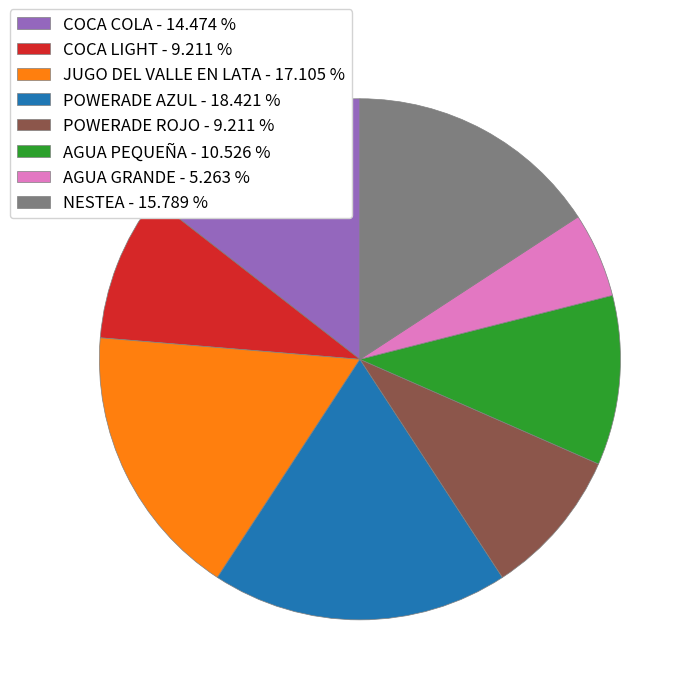

How many slices are in this pie chart?

8